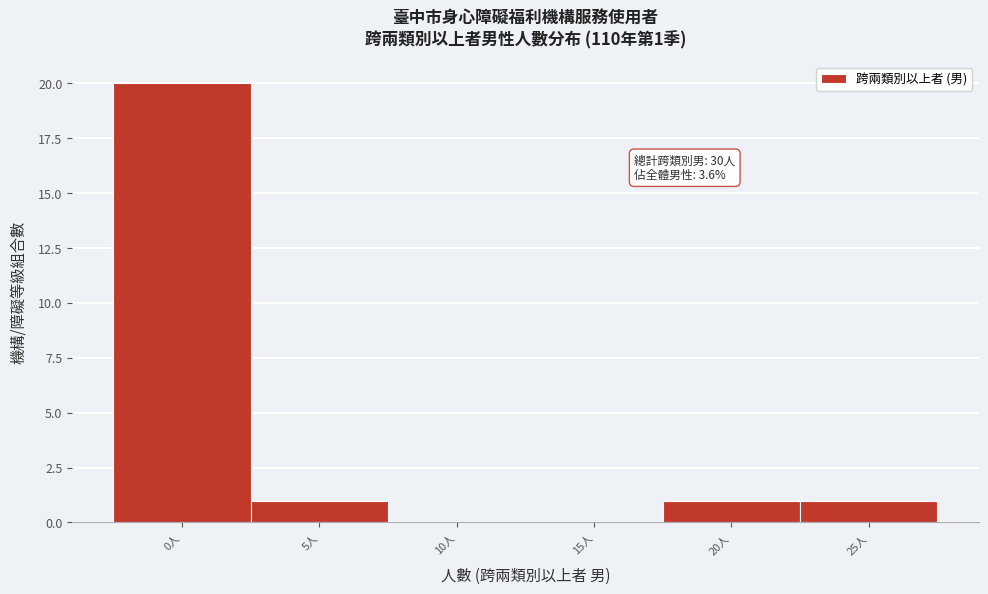

Reading left to right, extract all data points from this chart.

0人=20	5人=1	10人=0	15人=0	20人=1	25人=1